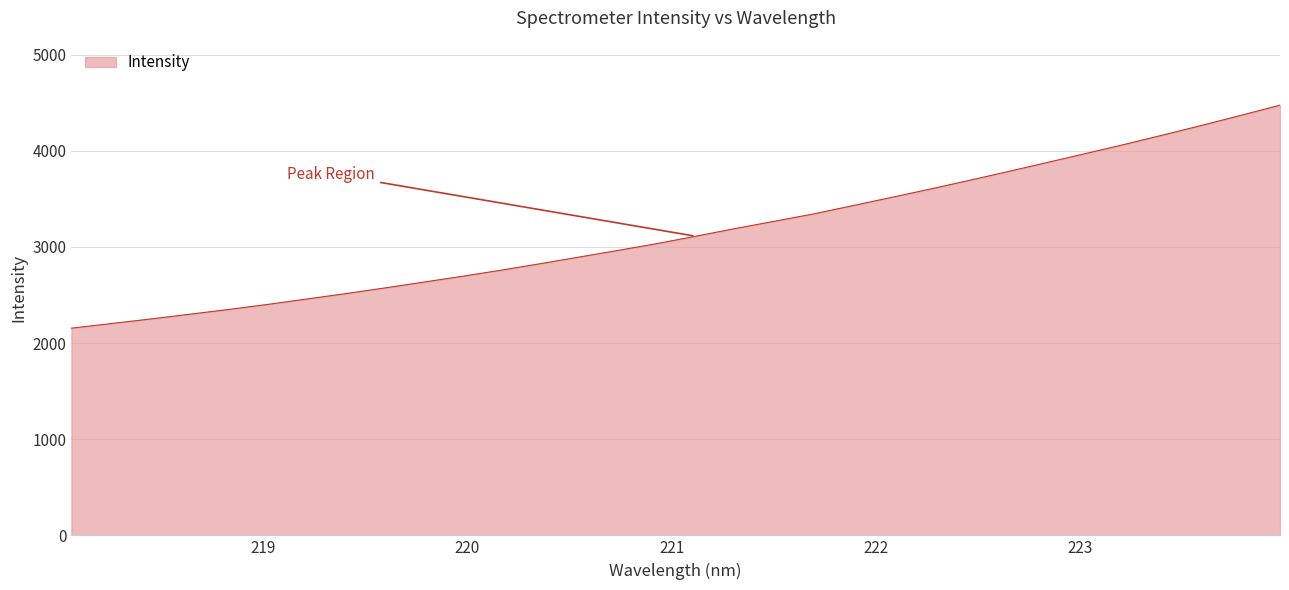

What is the greatest value displayed?

4474.3